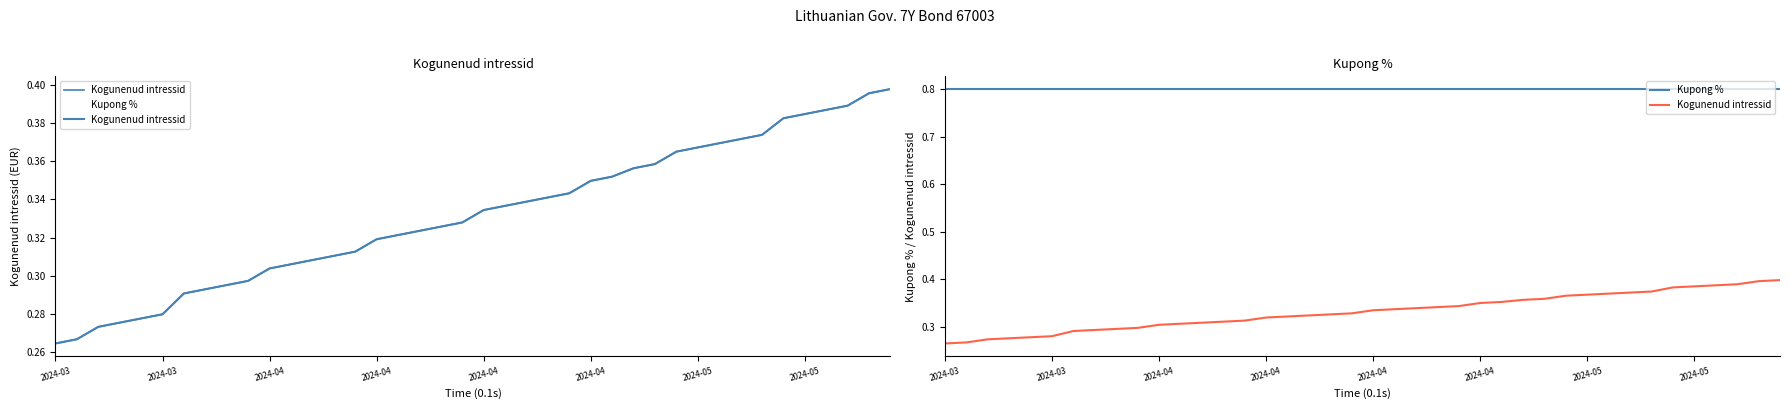

Is it true that Kogunenud intressid equals 0.3 at 2024-04?

True